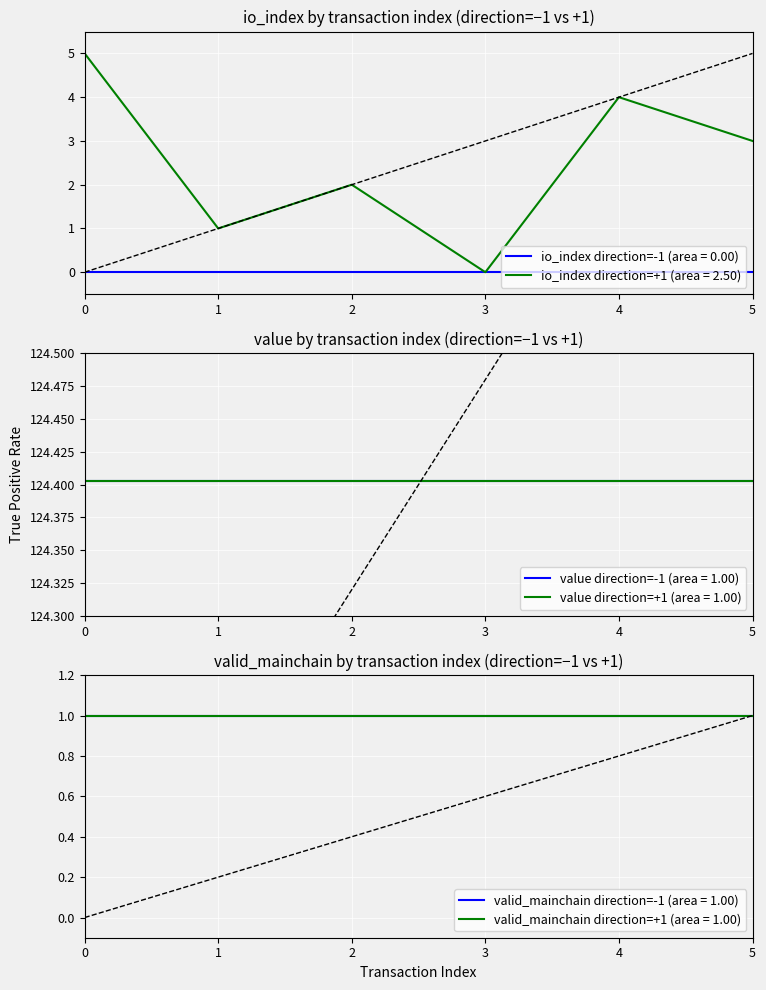

What is the value of the value (direction=-1) point at the 3rd from the left?

124.4